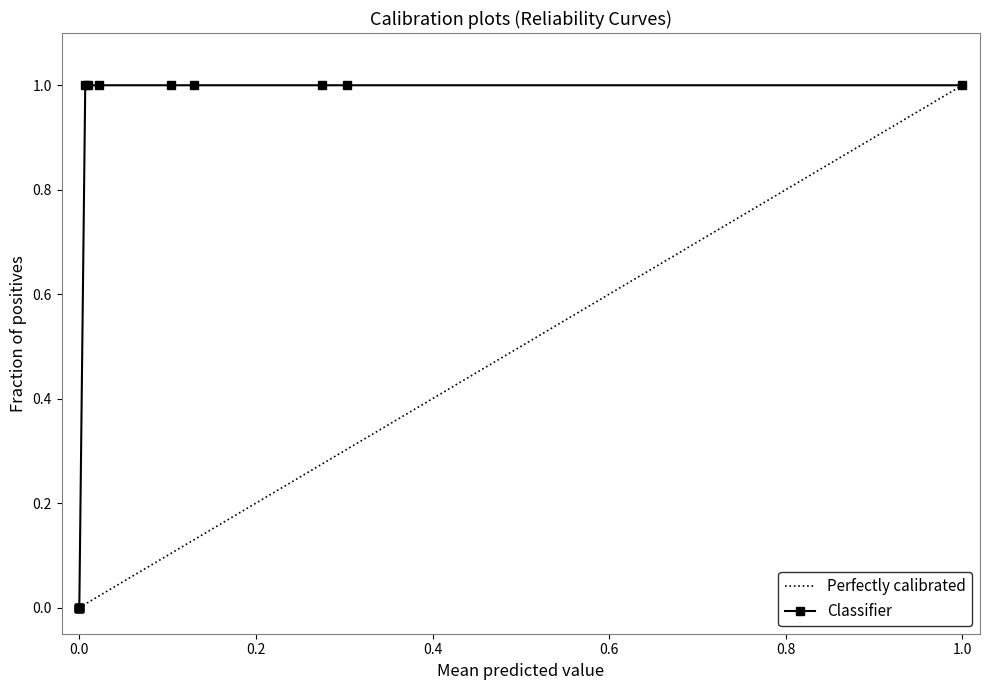

Does the chart have visible grid lines?

No